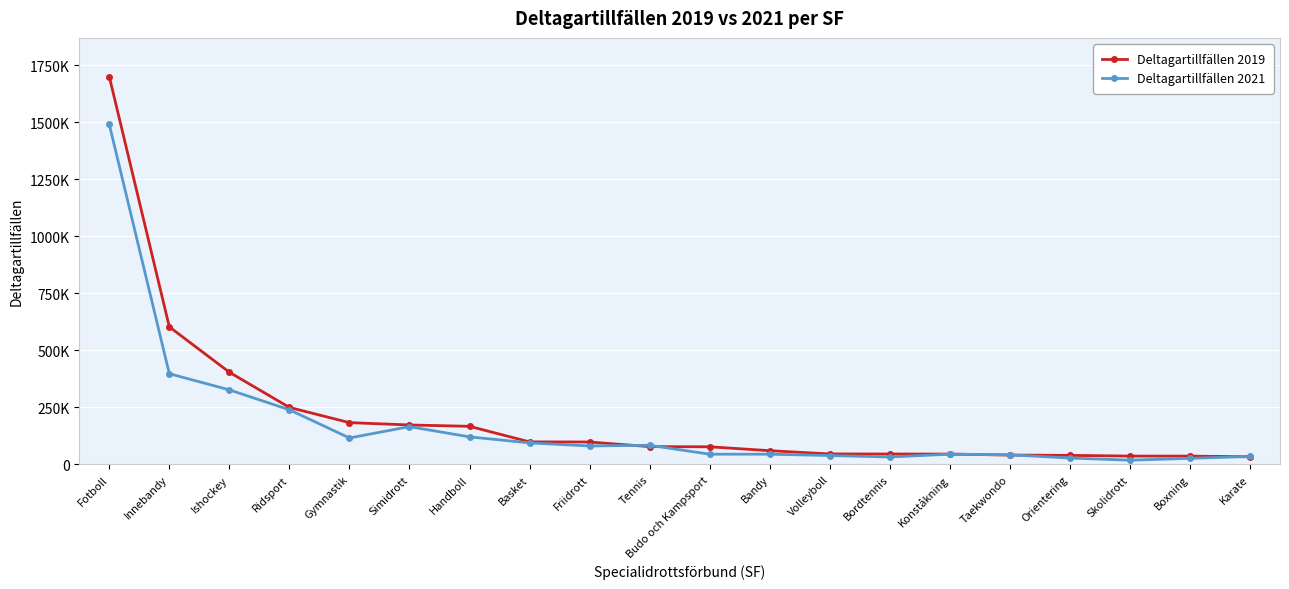

Where do Deltagartillfällen 2019 and Deltagartillfällen 2021 first cross each other?

Friidrott and Tennis